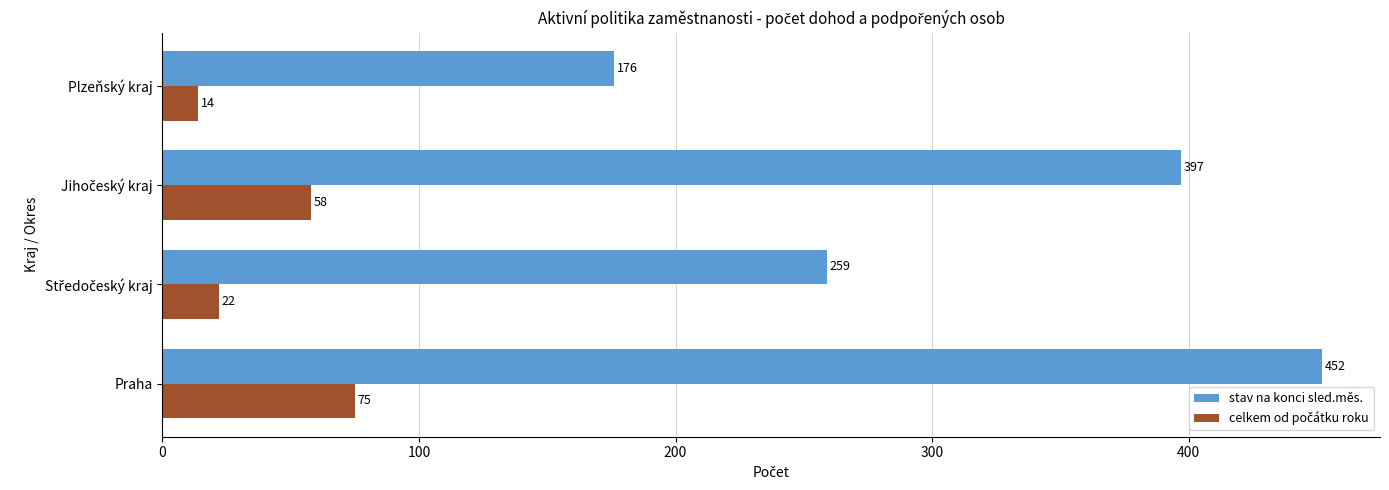

Which series has the largest range (max minus min)?

stav na konci sled.měs.